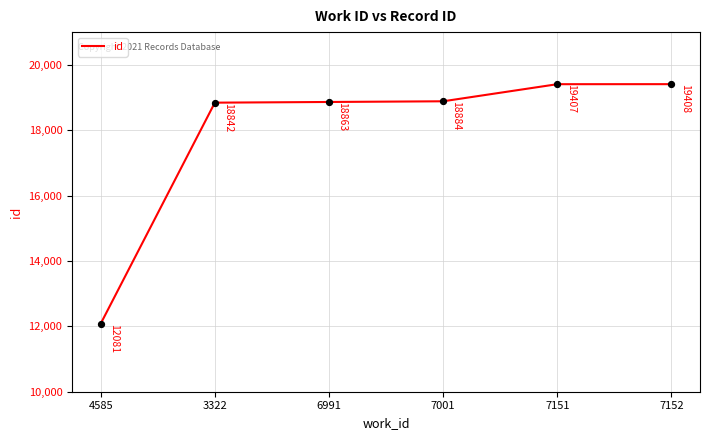

Between 7151 and 7152, which is larger?

7152